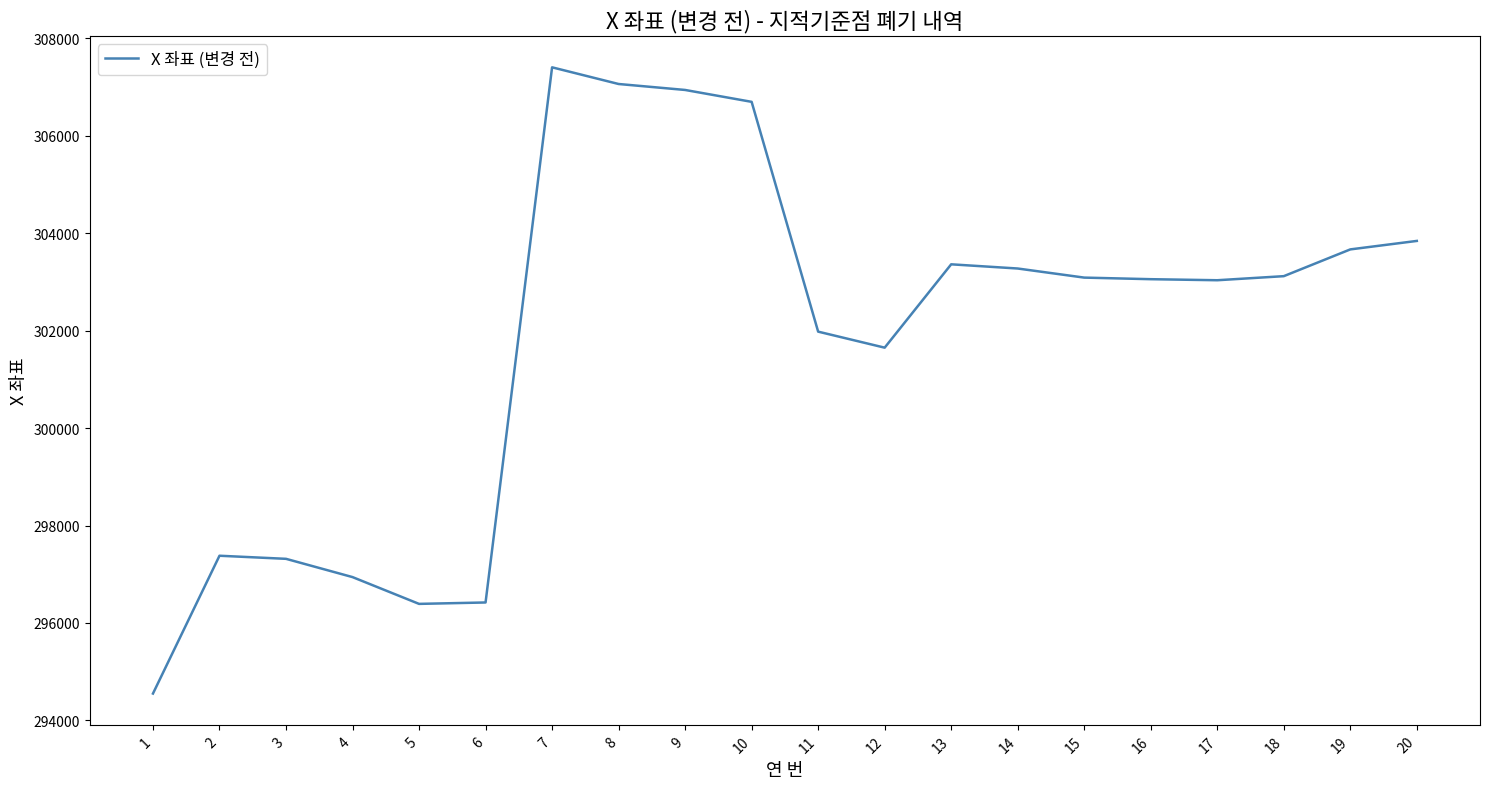

At which category does the chart reach its minimum across all series?

1